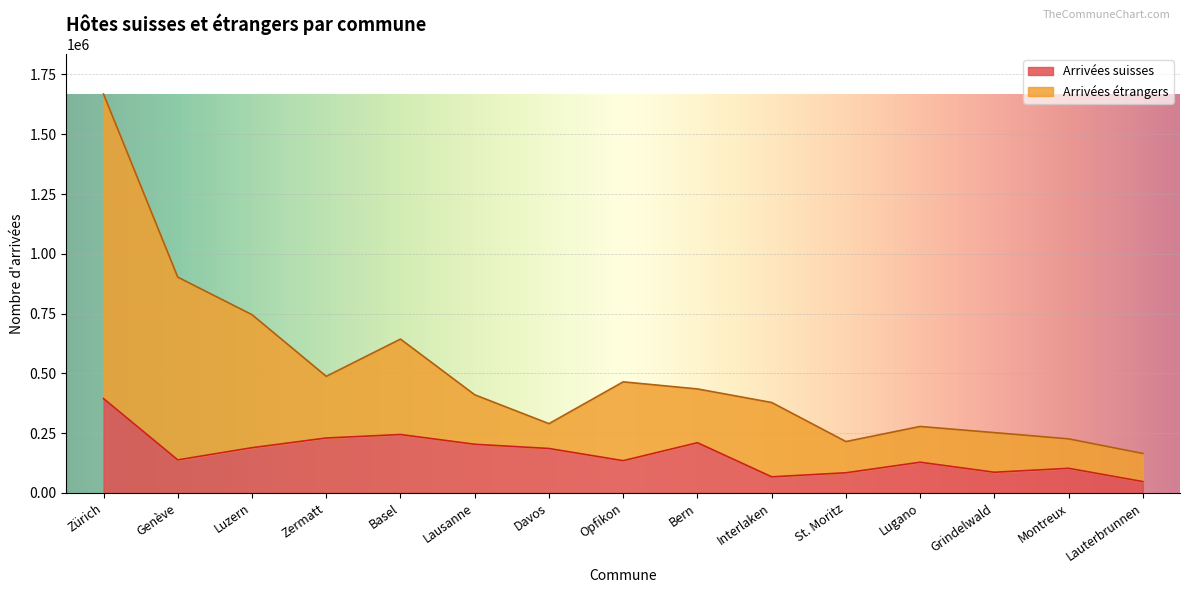

In Arrivées suisses, how many points are higher than both neighbors (excluding endpoints)?

4